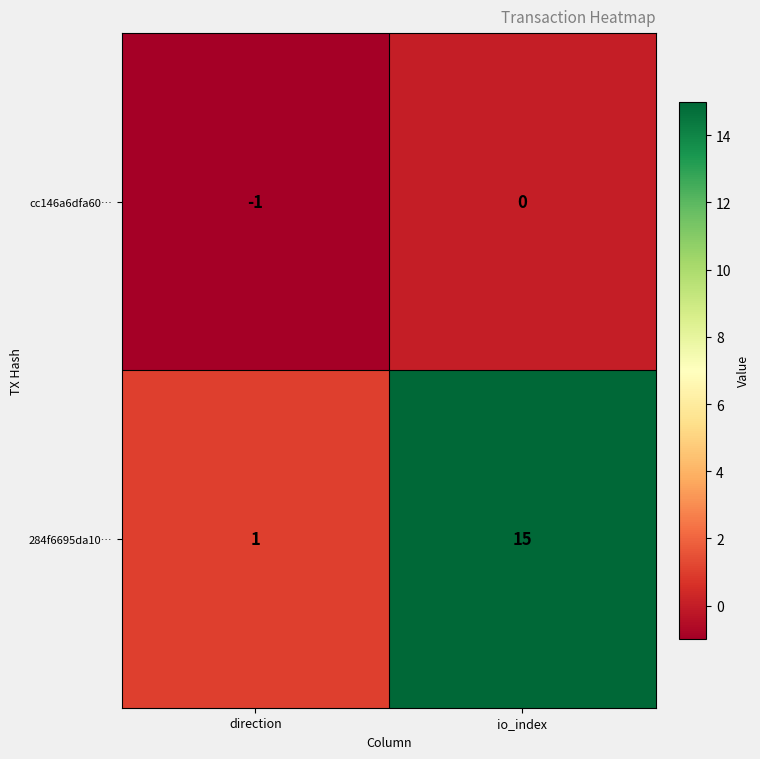

What is the difference between the 284f6695da10… values at io_index and direction?

14